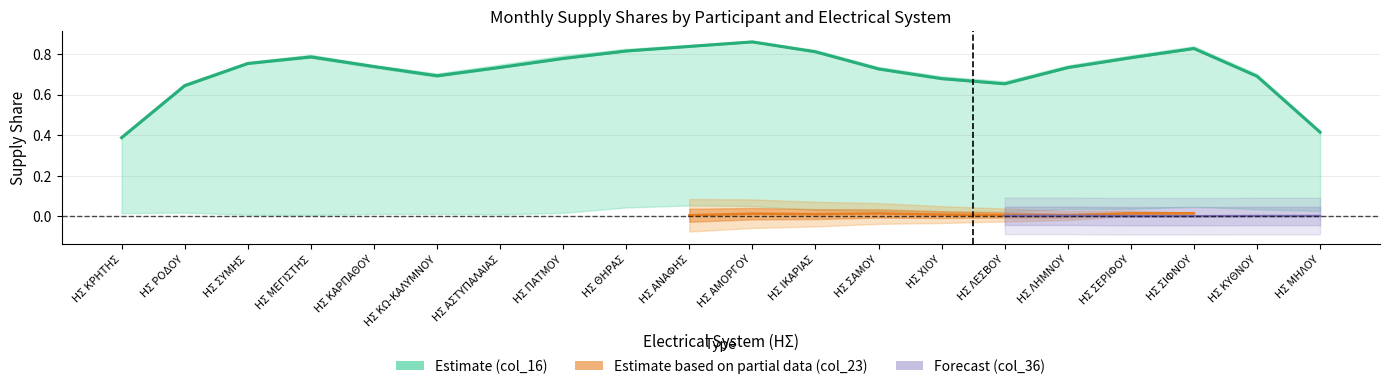

What is the value of the 14th point from the left?

0.7